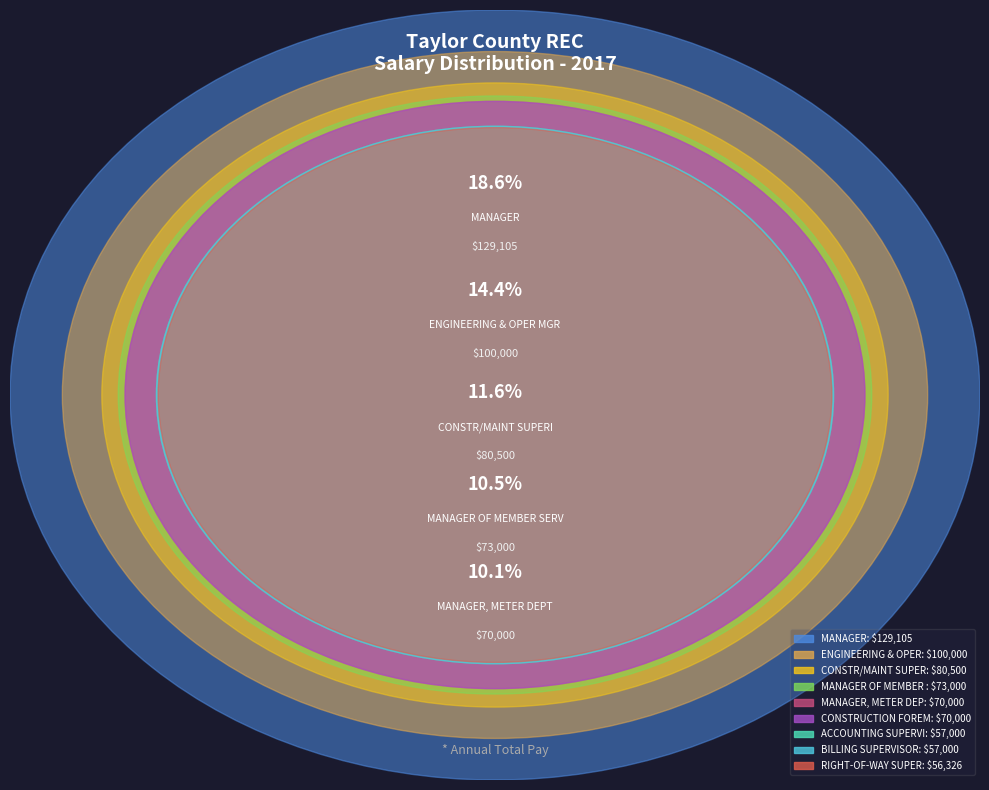

To the nearest percent, what portion does MANAGER OF MEMBER SERVICES represent?

11%